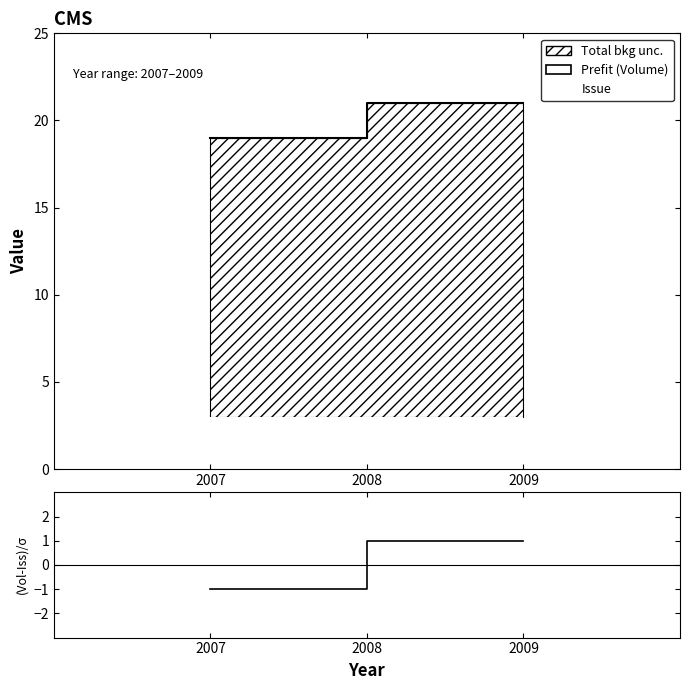

What is the difference between the values at 2007 and 2009?

2